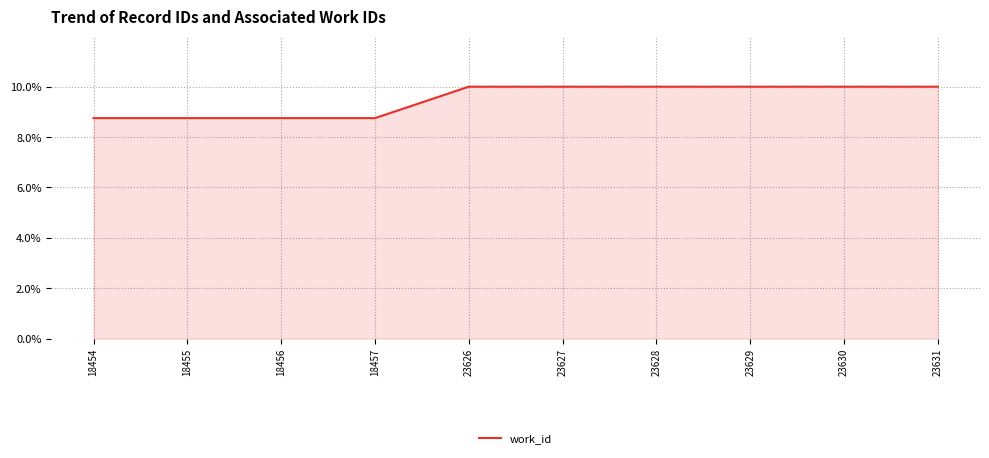

What is the difference between the second highest and minimum values?

1.2